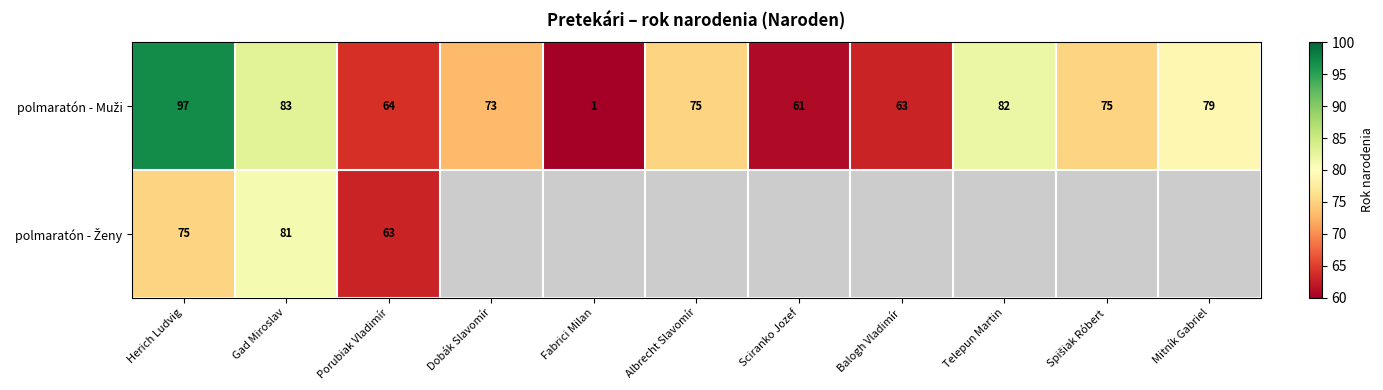

What is the difference between the highest and lowest values at Herich Ludvig?

22